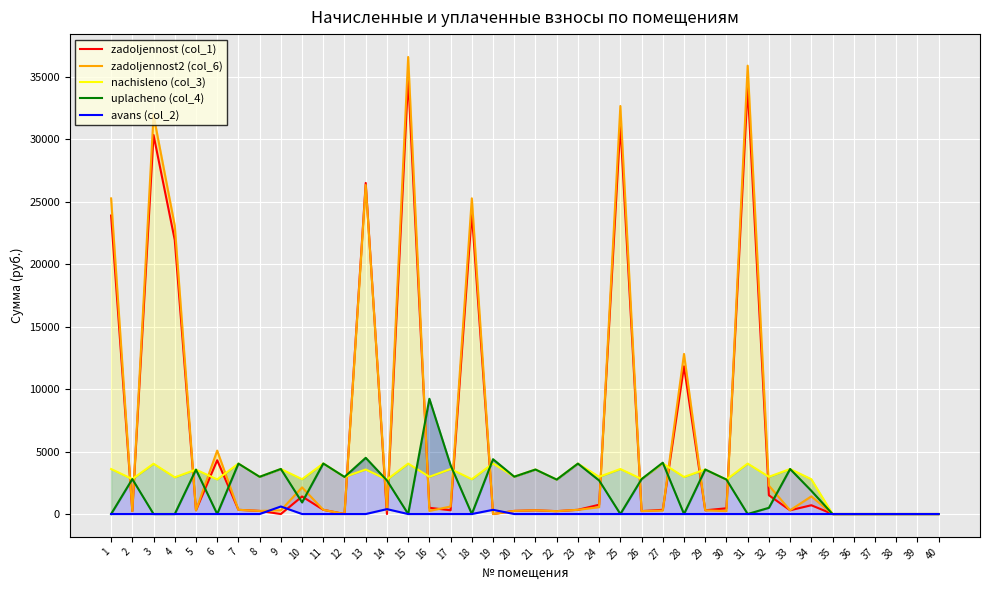

What is the difference between the uplacheno (col_4) values at 4 and 21?

3564.1